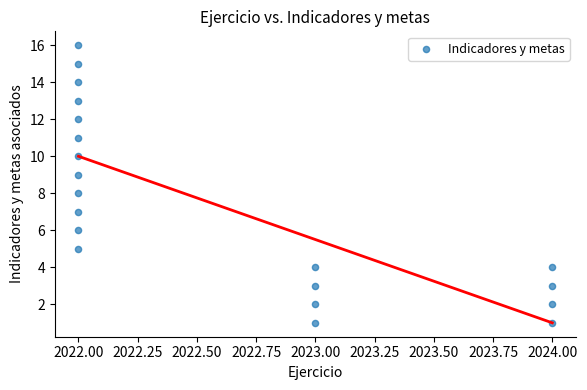

What is the range of Y values (max minus min)?

15